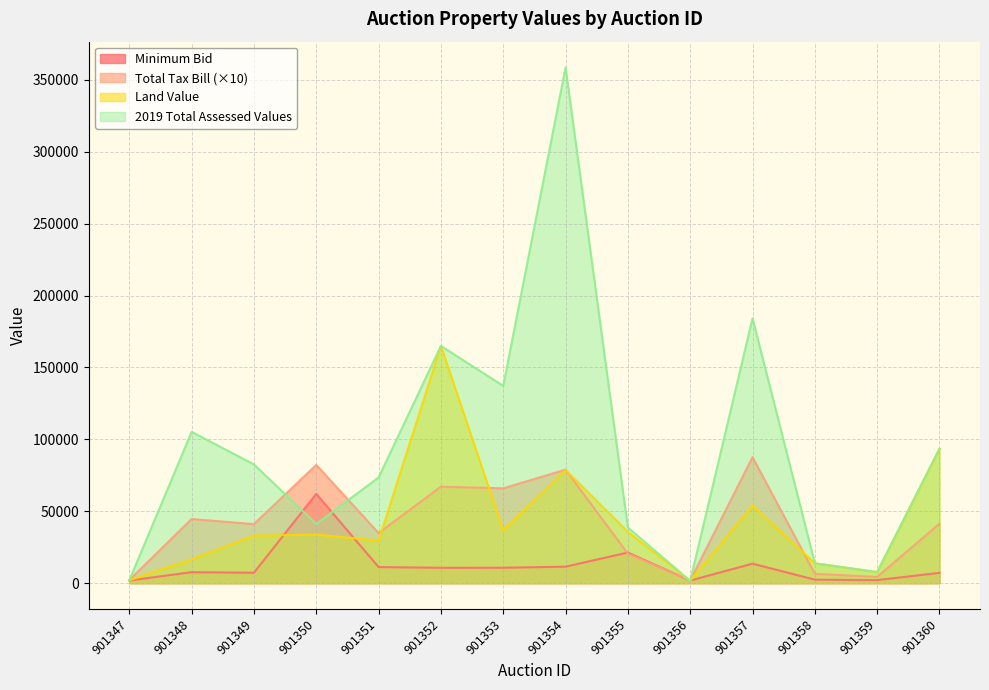

What are all the series names shown in the legend?

Minimum Bid, Total Tax Bill (×10), Land Value, 2019 Total Assessed Values